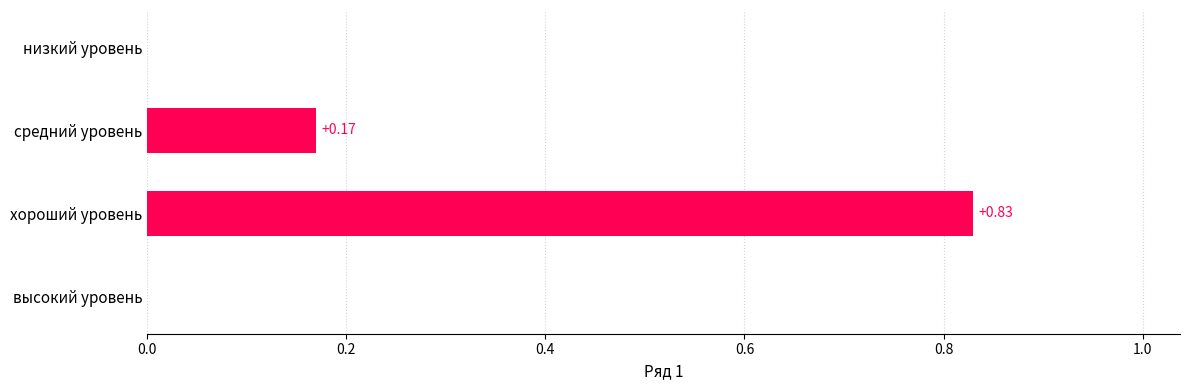

How many categories are shown in the chart?

4